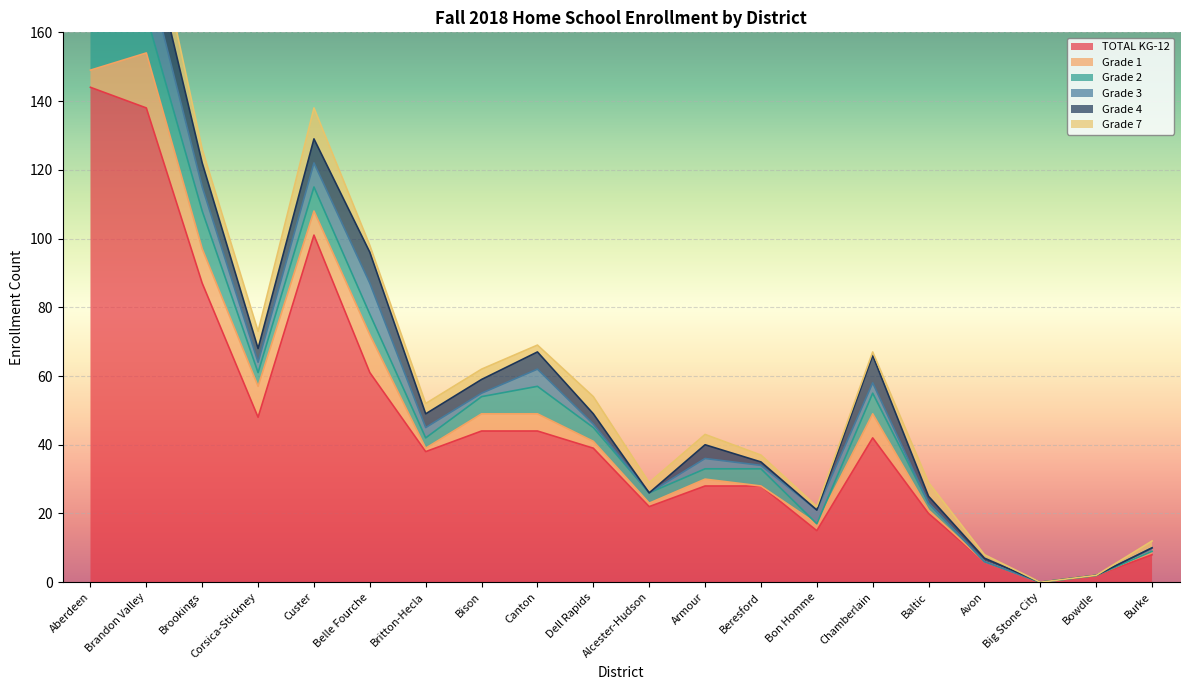

Between which two adjacent categories do Grade 7 and Grade 1 first intersect?

Aberdeen and Brandon Valley